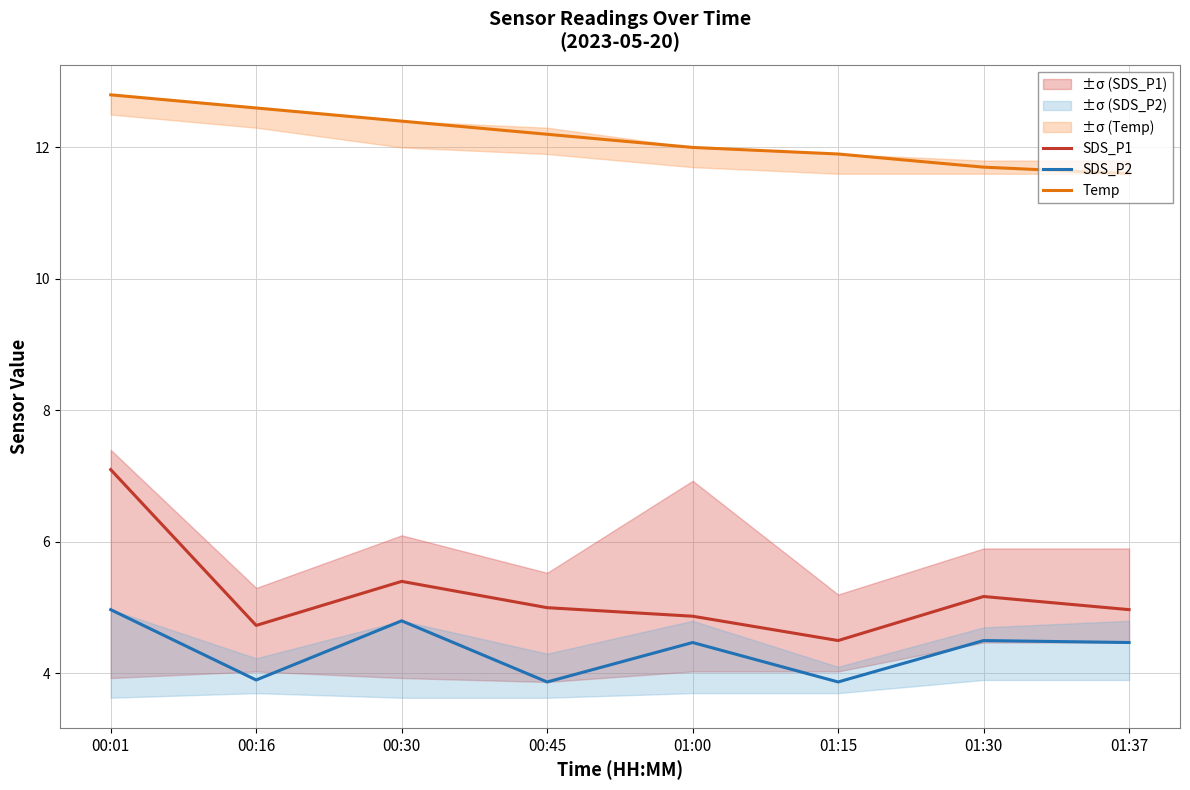

Reading left to right, list all the values displayed in this chart.

SDS_P1: 7.1	4.7	5.4	5.0	4.9	4.5	5.2	5.0
SDS_P2: 5.0	3.9	4.8	3.9	4.5	3.9	4.5	4.5
Temp: 12.8	12.6	12.4	12.2	12.0	11.9	11.7	11.6